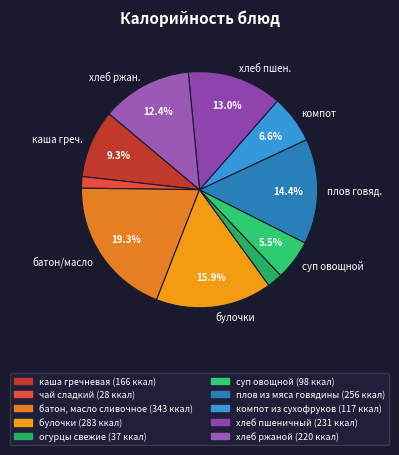

How many segments does this pie chart have?

10